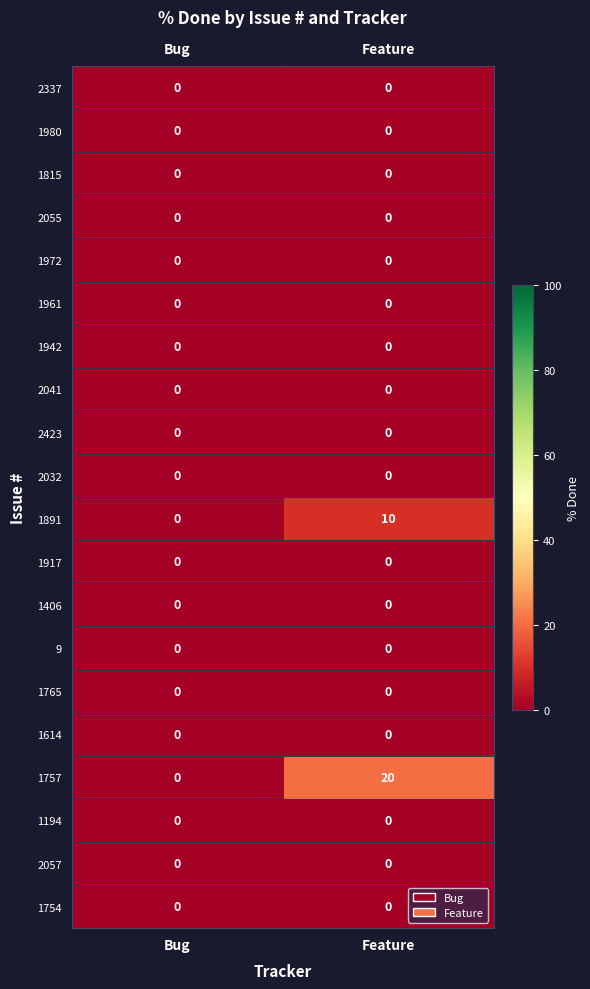

Where is 1891 nearest to the value 5?

Bug